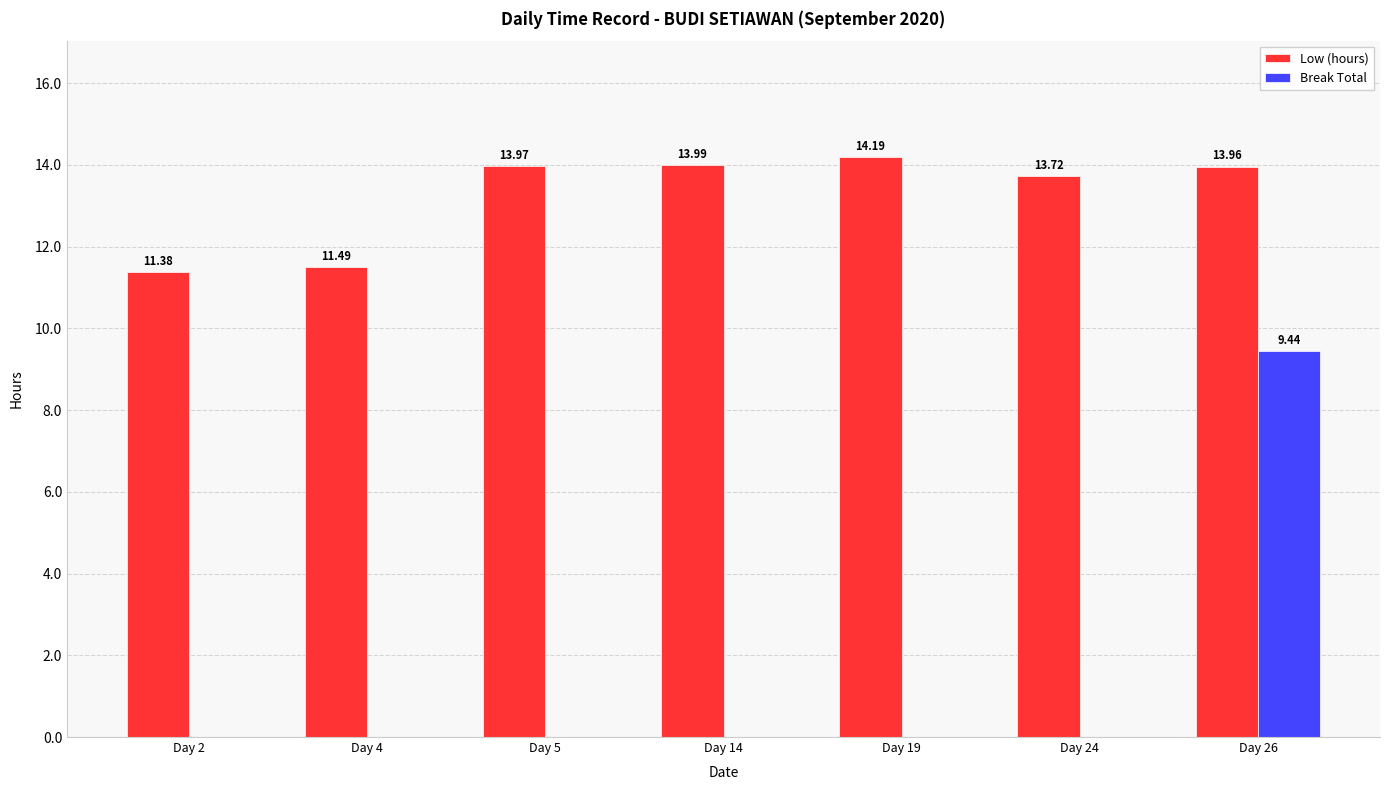

Between Day 2 and Day 26, which series saw the biggest shift?

Break Total